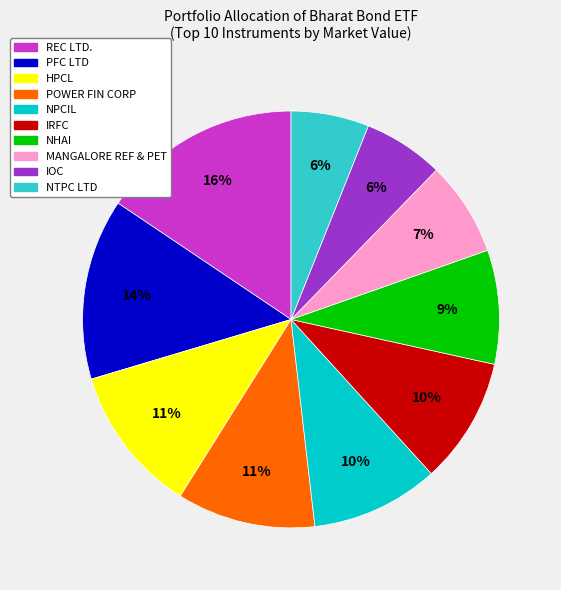

What is the ratio of the value at NTPC LTD to the value at HPCL?

0.5